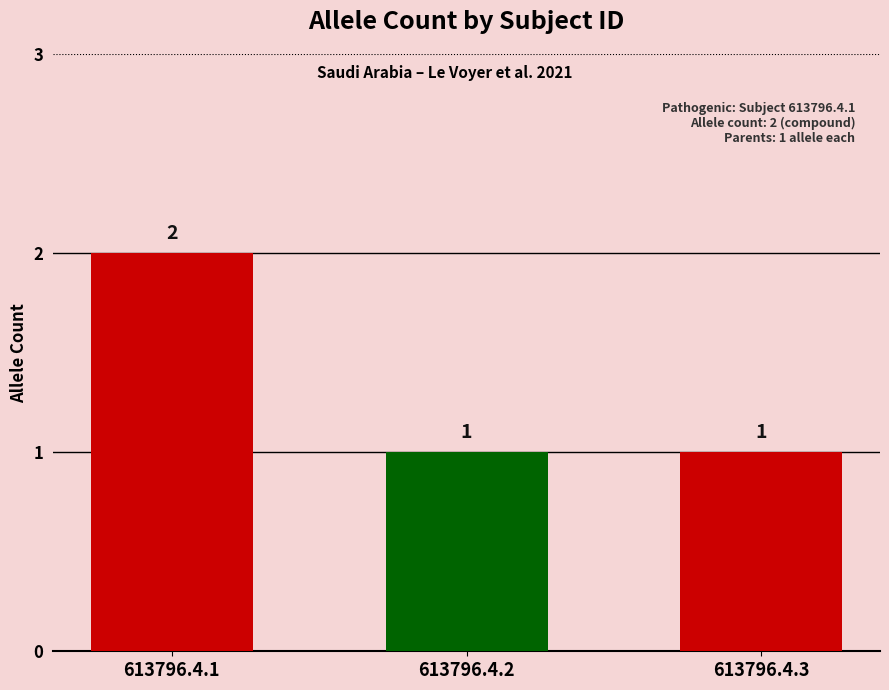

What is the change in value from 613796.4.1 to 613796.4.3?

-1